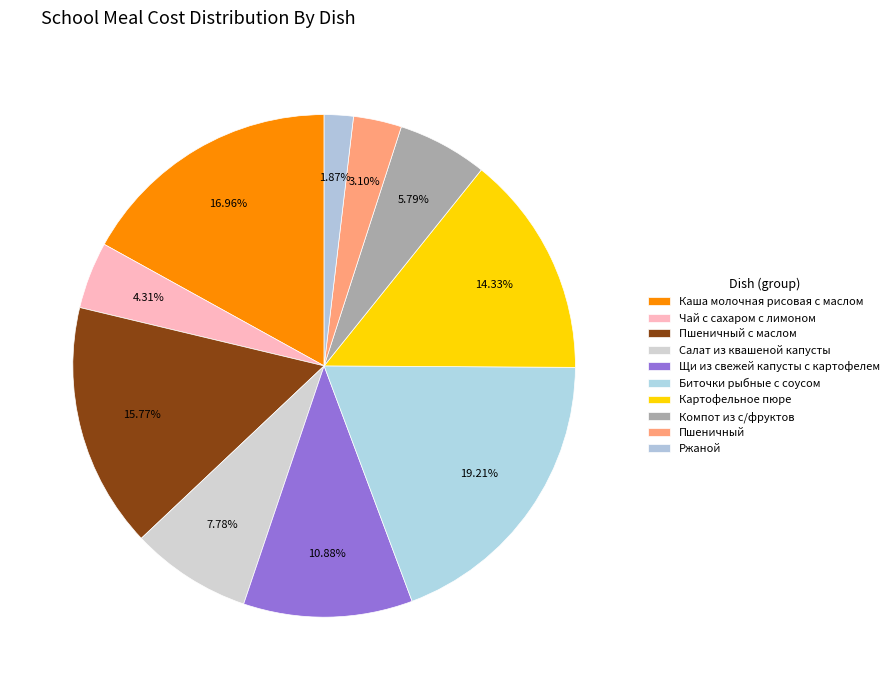

To the nearest percent, what portion does Щи из свежей капусты с картофелем represent?

11%